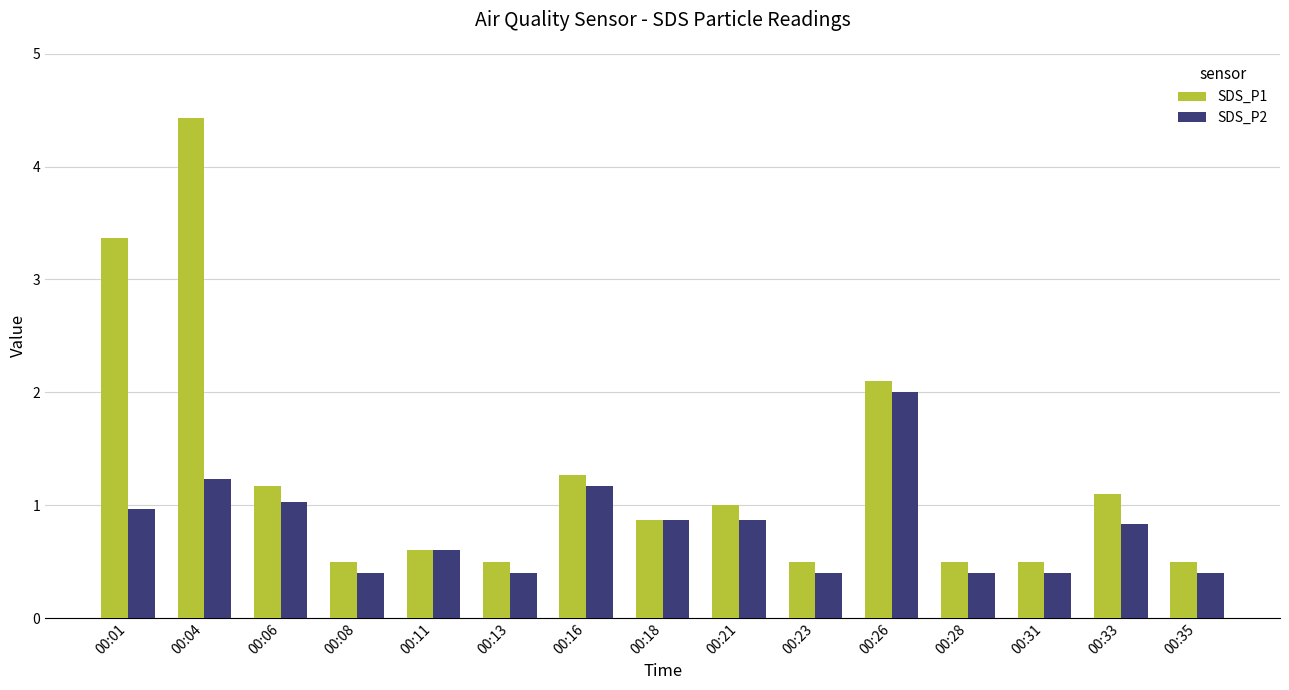

Which series has the largest total across all categories?

SDS_P1